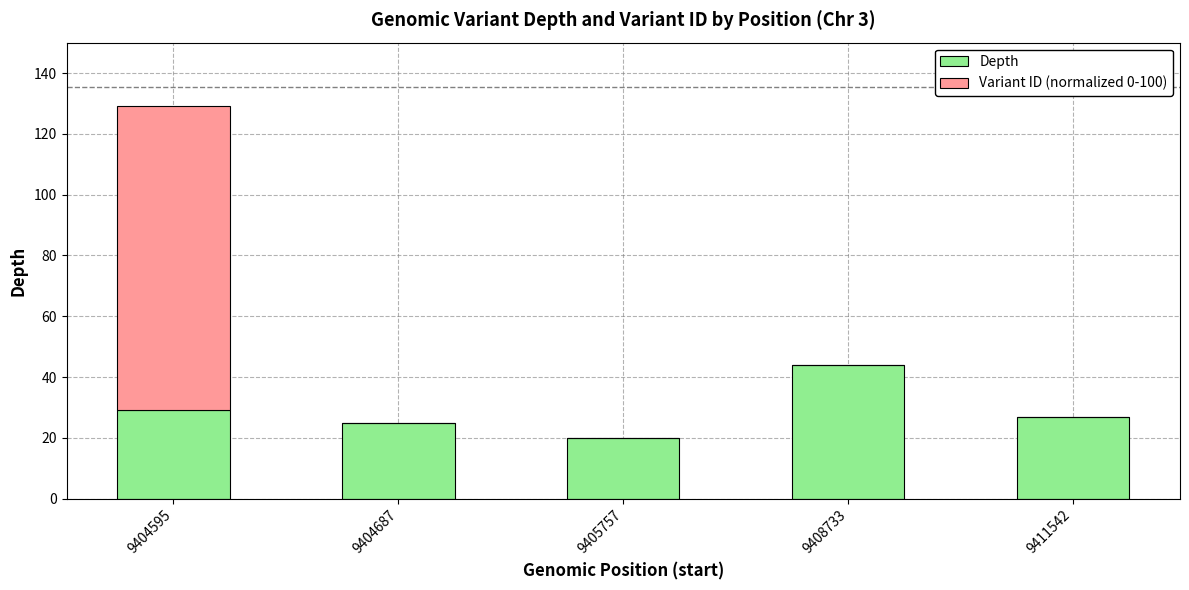

Is it true that Depth equals 14.2 at 9408733?

False